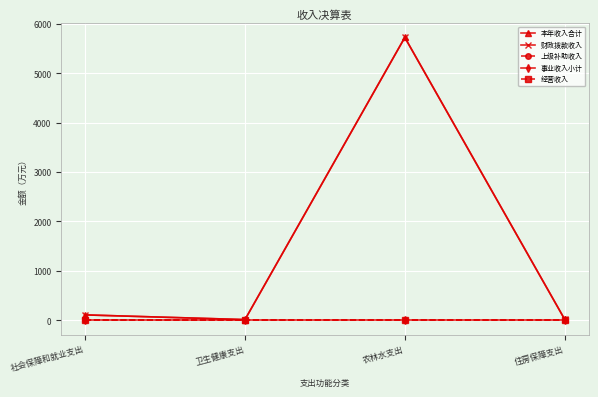

Does the chart have visible grid lines?

Yes